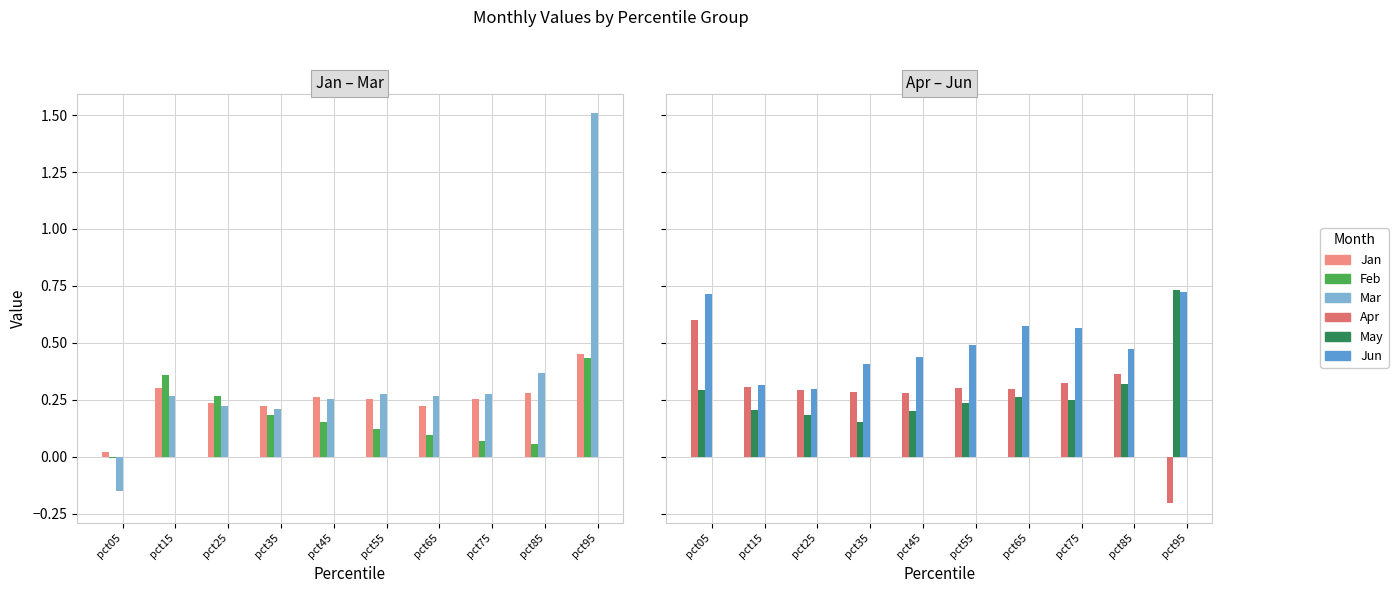

How many bars are there in total?

60